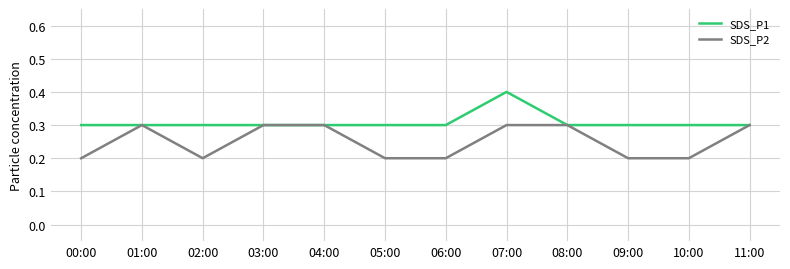

What is the minimum value for SDS_P2?

0.2